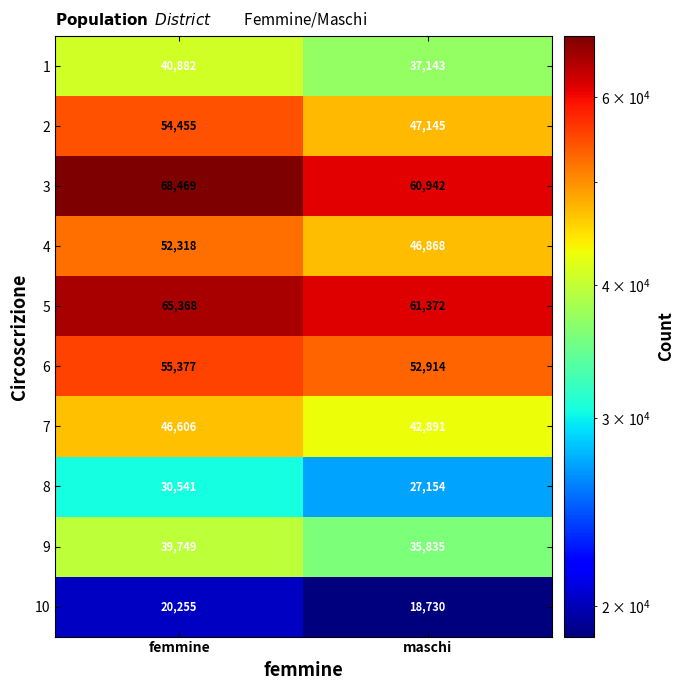

True or false: 1 has a value of 40882 at femmine.

True